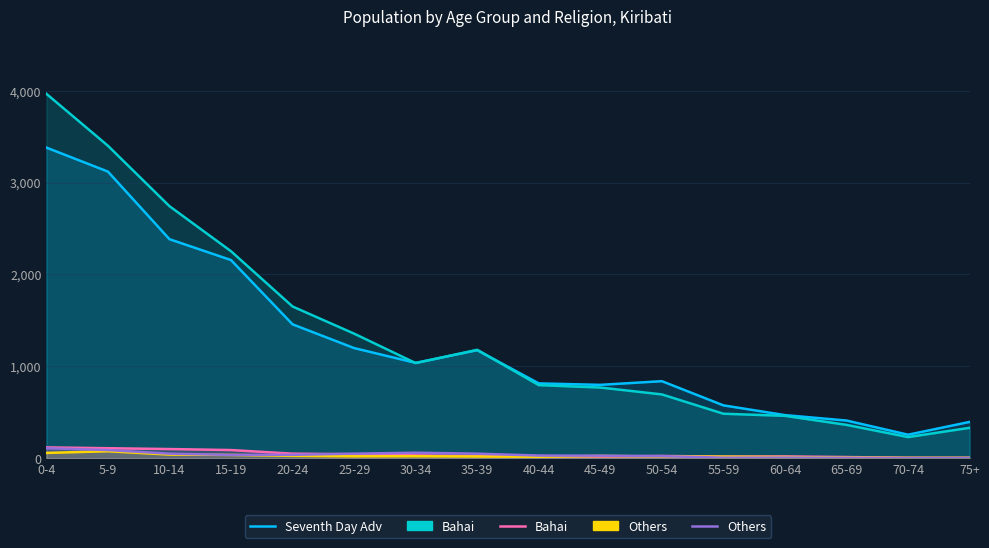

Rank the categories by Others value from lowest to highest.

70-74, 75+, 65-69, 55-59, 60-64, 50-54, 45-49, 40-44, 15-19, 20-24, 10-14, 25-29, 35-39, 30-34, 5-9, 0-4